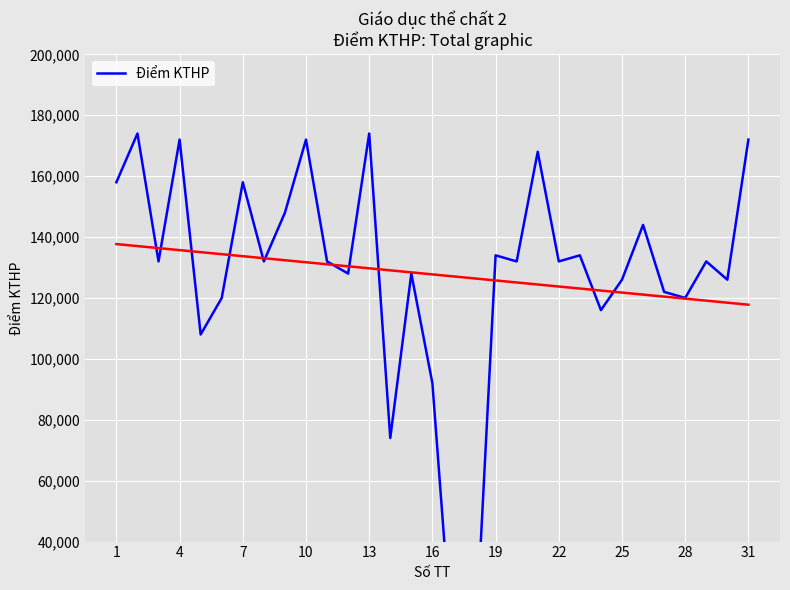

What is the average value?

127742